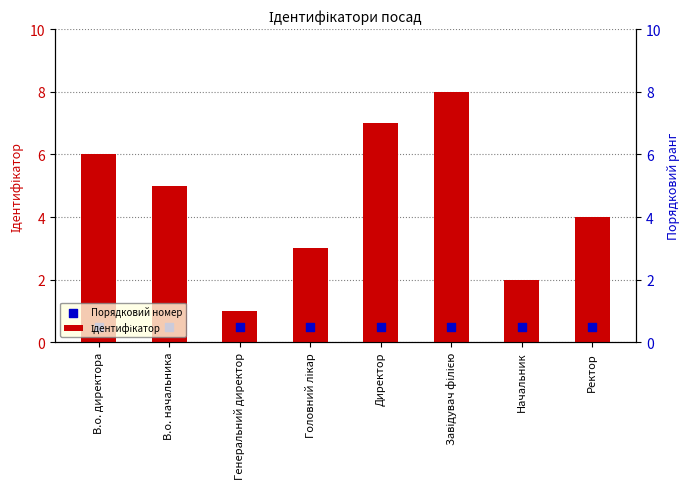

Which series contains the lowest Y value?

Порядковий номер